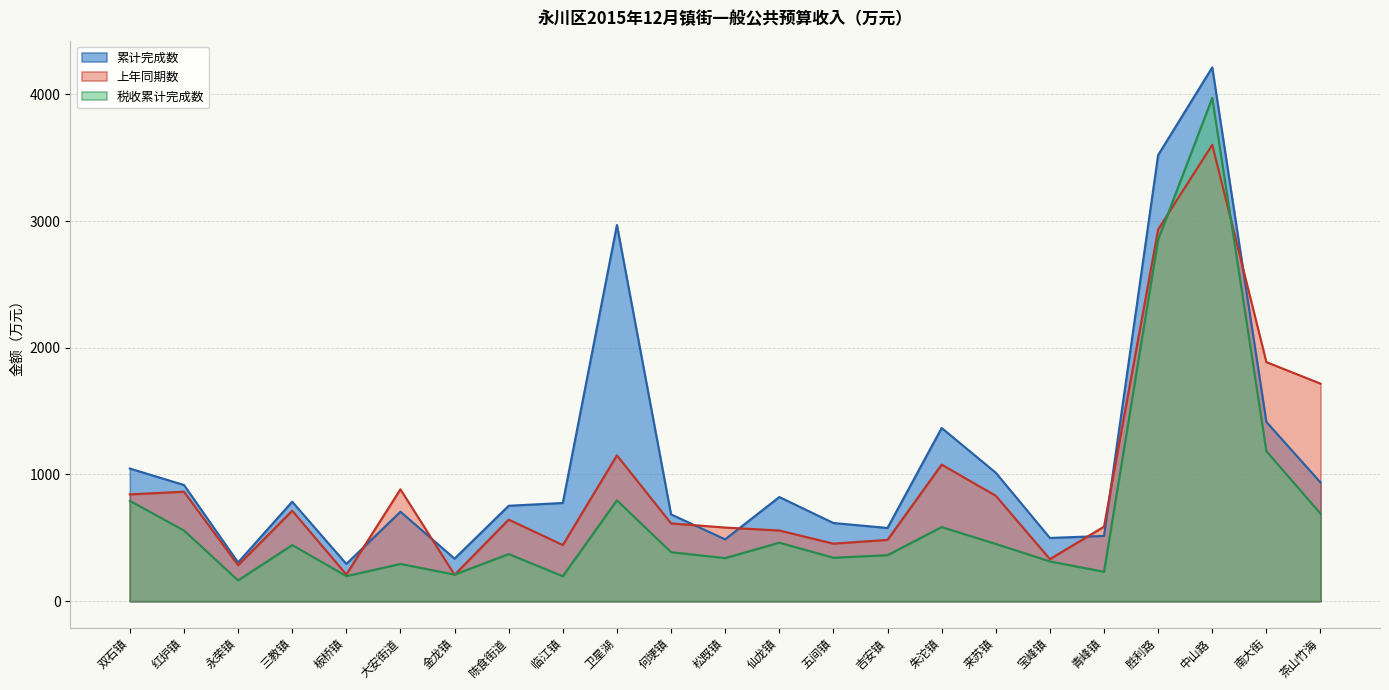

Reading right to left, list all the values displayed in this chart.

累计完成数: 茶山竹海=937	南大街=1415	中山路=4213	胜利路=3521	青峰镇=515	宝峰镇=499	来苏镇=1014	朱沱镇=1367	吉安镇=578	五间镇=617	仙龙镇=822	松既镇=488	何埂镇=685	卫星湖=2969	临江镇=775	陈食街道=753	金龙镇=336	大安街道=706	板桥镇=294	三教镇=785	永荣镇=306	红炉镇=917	双石镇=1047
上年同期数: 茶山竹海=1717	南大街=1887	中山路=3602	胜利路=2934	青峰镇=588	宝峰镇=332	来苏镇=832	朱沱镇=1078	吉安镇=484	五间镇=454	仙龙镇=558	松既镇=581	何埂镇=614	卫星湖=1151	临江镇=443	陈食街道=644	金龙镇=208	大安街道=883	板桥镇=211	三教镇=714	永荣镇=284	红炉镇=864	双石镇=843
税收累计完成数: 茶山竹海=691	南大街=1184	中山路=3972	胜利路=2854	青峰镇=232	宝峰镇=314	来苏镇=452	朱沱镇=585	吉安镇=363	五间镇=343	仙龙镇=462	松既镇=340	何埂镇=387	卫星湖=796	临江镇=197	陈食街道=372	金龙镇=210	大安街道=294	板桥镇=198	三教镇=443	永荣镇=164	红炉镇=558	双石镇=792